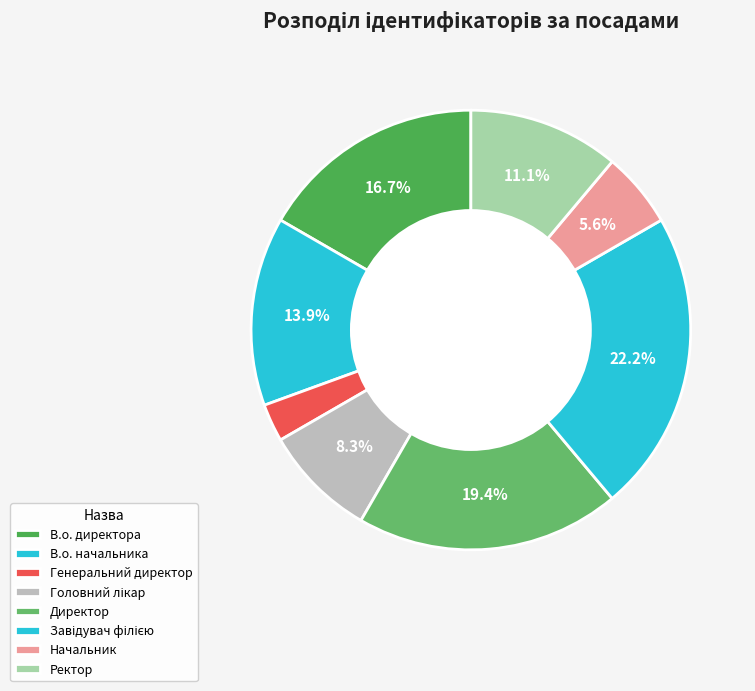

Count the number of slices in the pie.

8